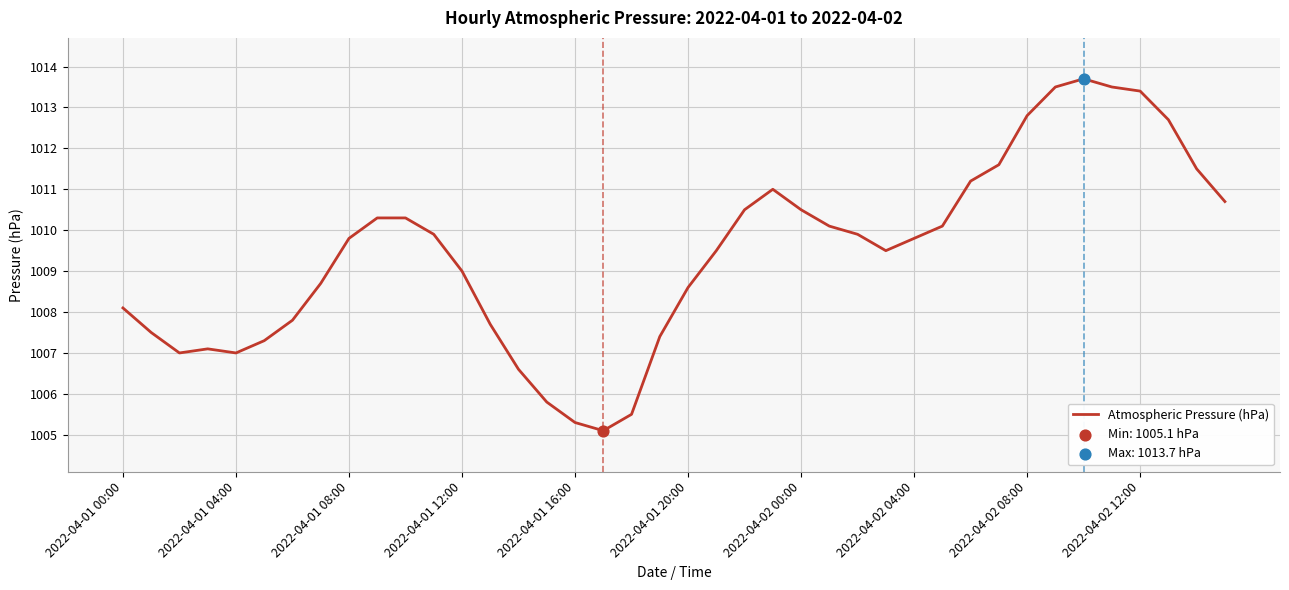

What is the difference between the maximum and minimum values?

8.6